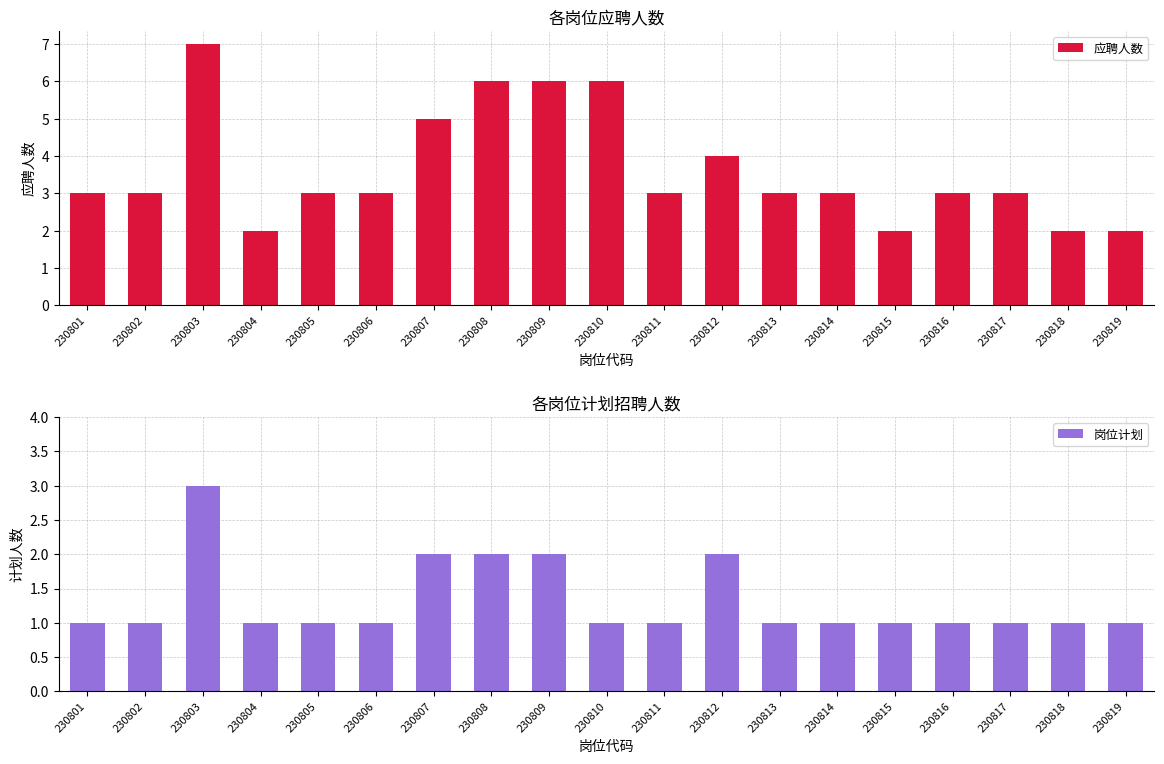

Which series has the widest spread of values?

应聘人数